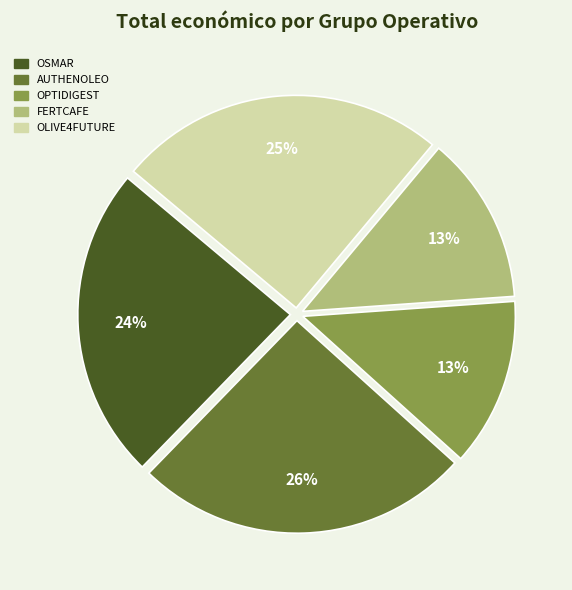

What is the ratio of the value at OPTIDIGEST to the value at AUTHENOLEO?

0.5